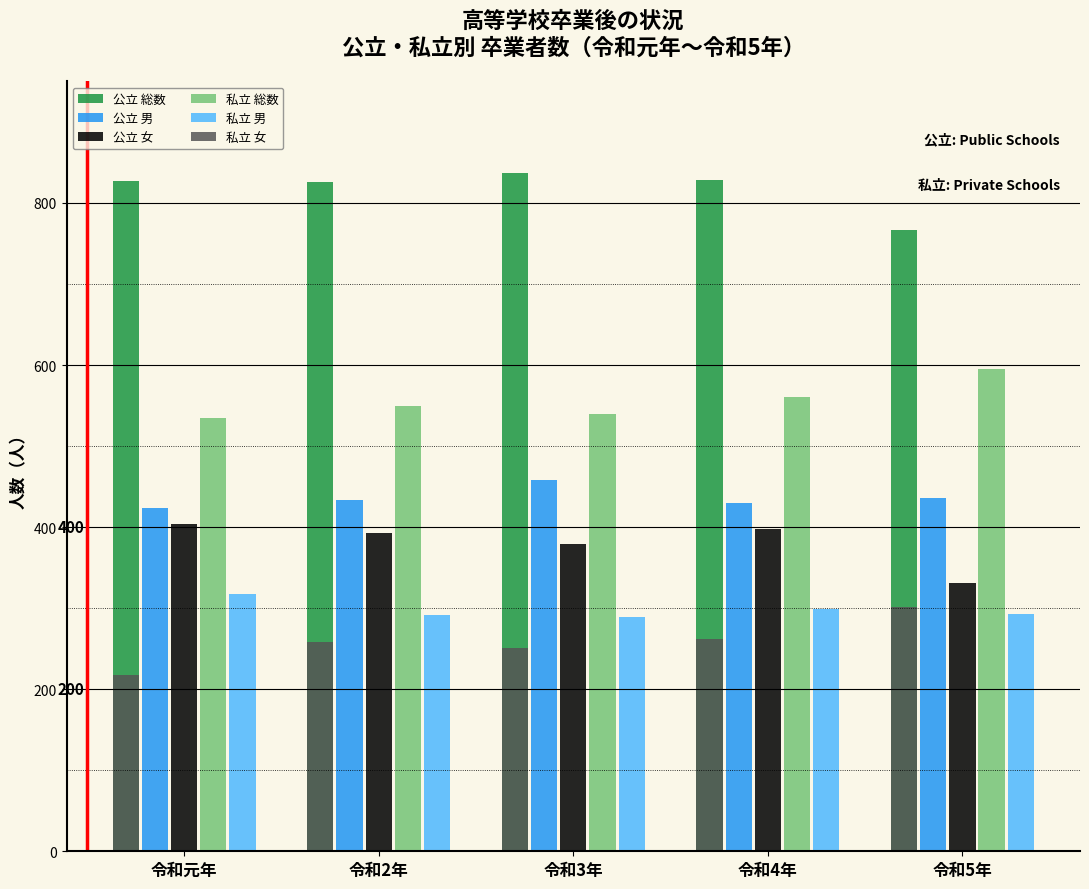

True or false: 公立 女 has a value of 404 at 令和元年.

True